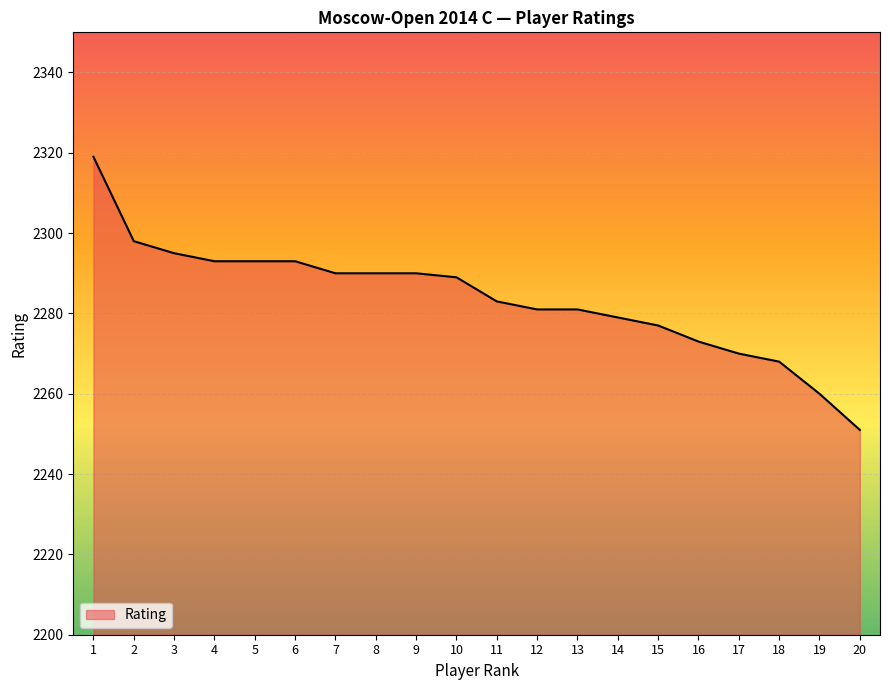

What is the difference between the maximum and minimum values?

68